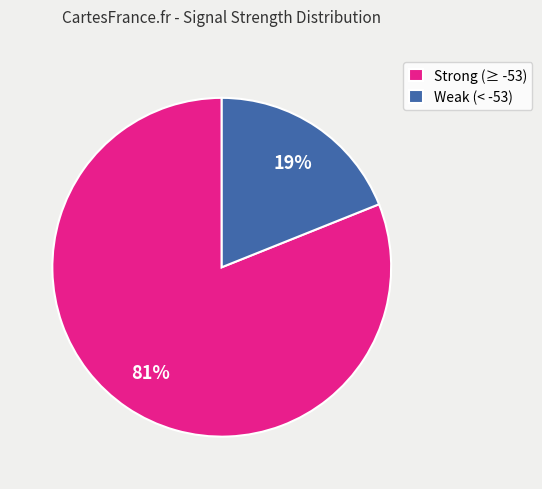

Approximately how many times larger is the value at Strong (≥ -53) compared to Weak (< -53)?

4.3